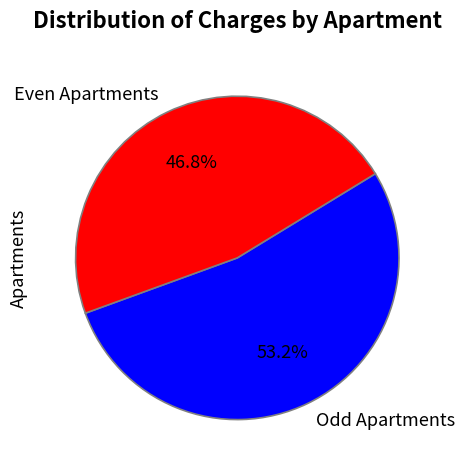

What is the ratio of the value at Even Apartments to the value at Odd Apartments?

0.9